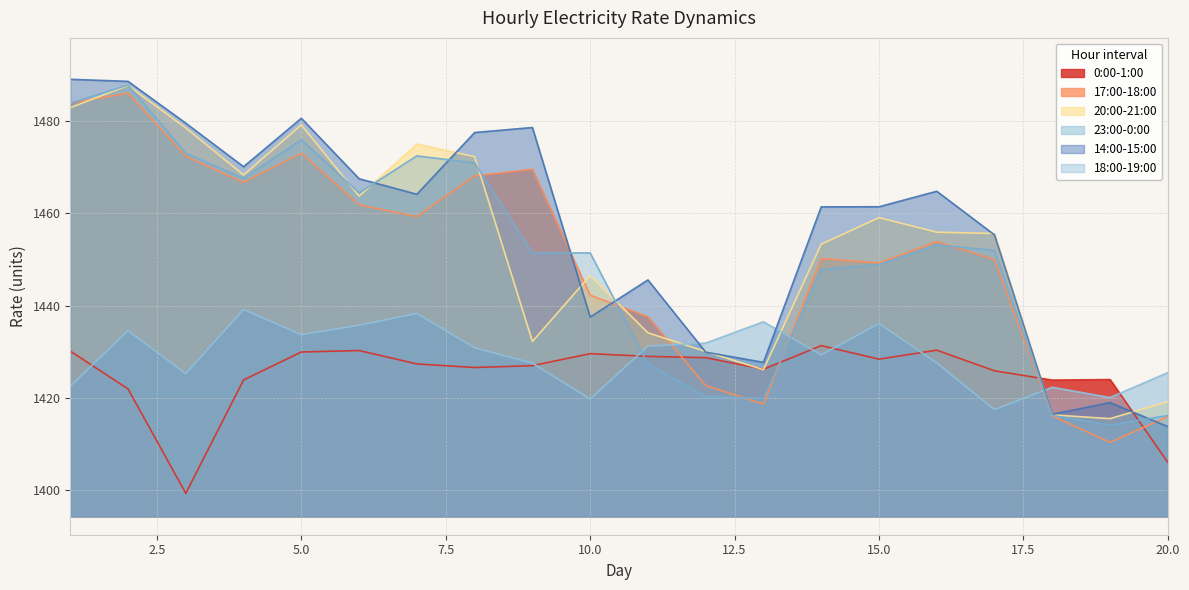

Is the value of 14:00-15:00 at 19 greater than the value of 23:00-0:00 at 18?

No